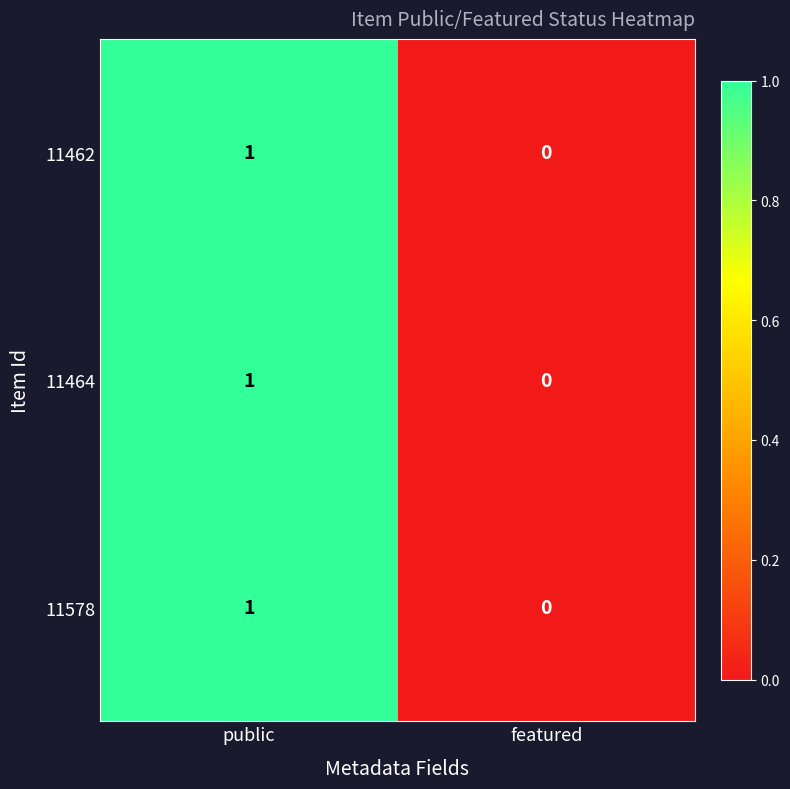

At which category is the sum across all series the highest?

public